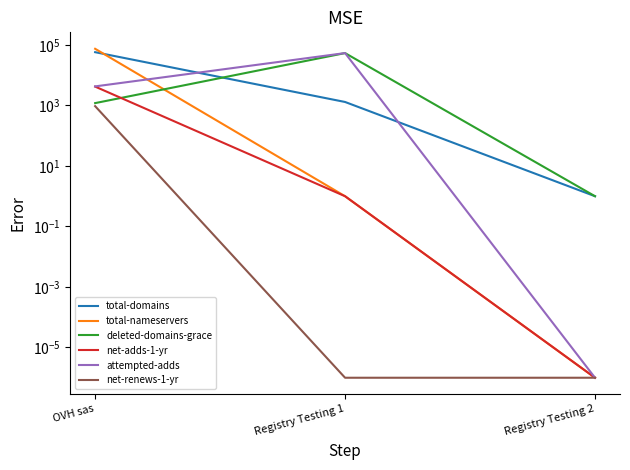

Count the number of categories in the chart.

3